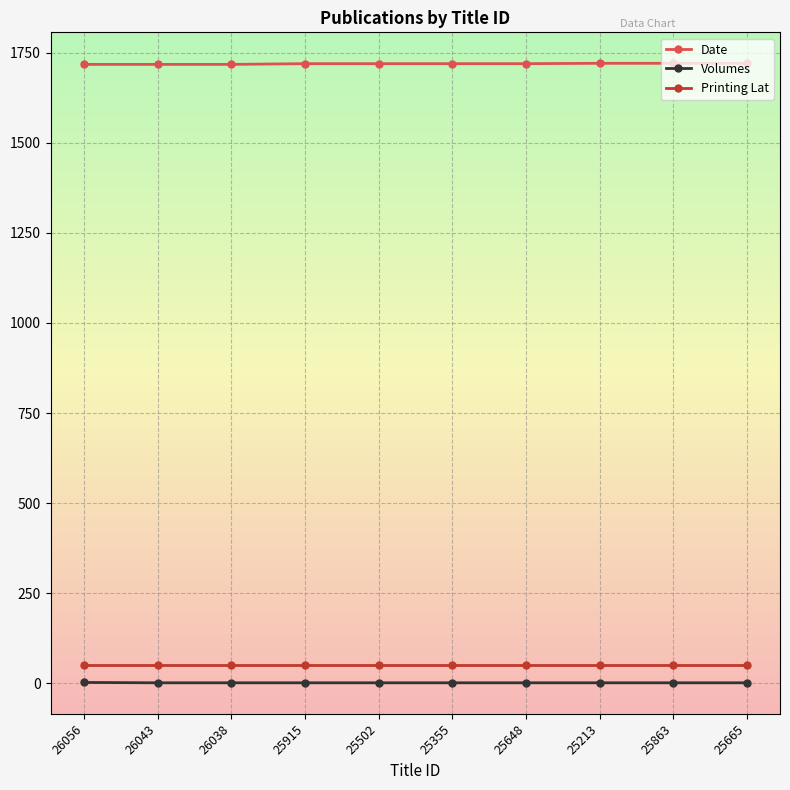

True or false: Volumes and Printing Lat cross at least once.

False